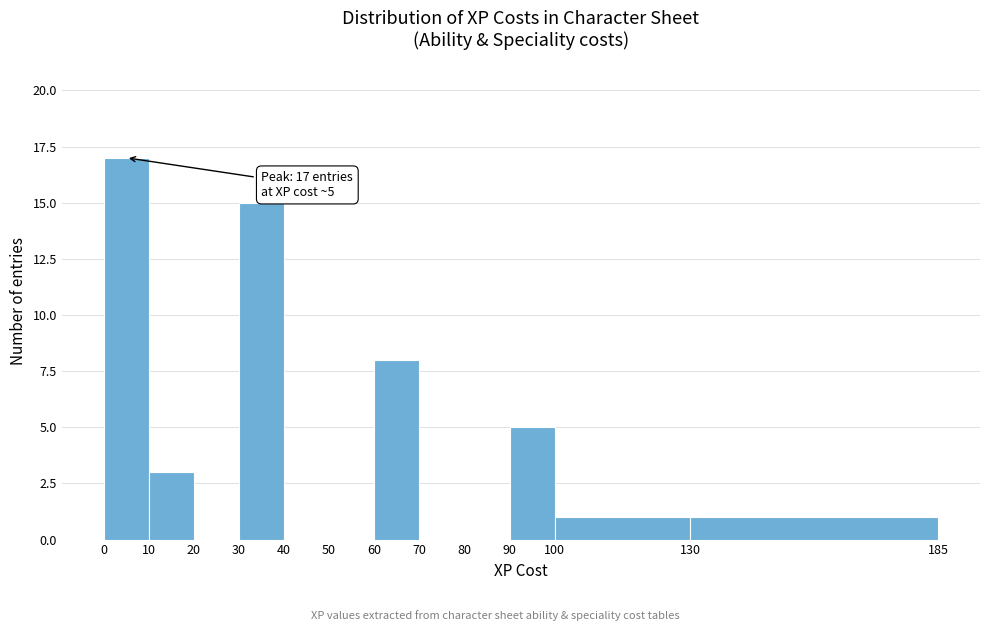

Over which range of the x-axis is the bar tallest?

0 to 10